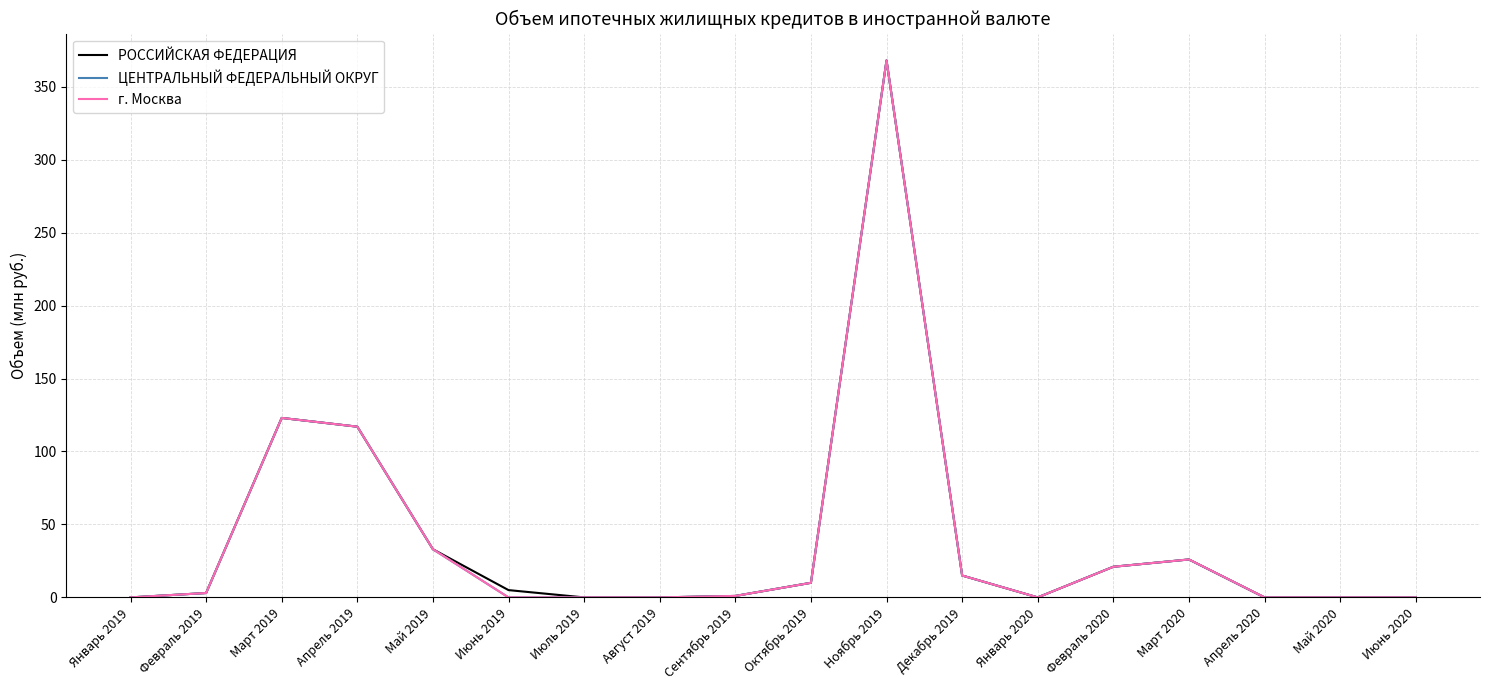

Is this an area chart (filled region under the line)?

No